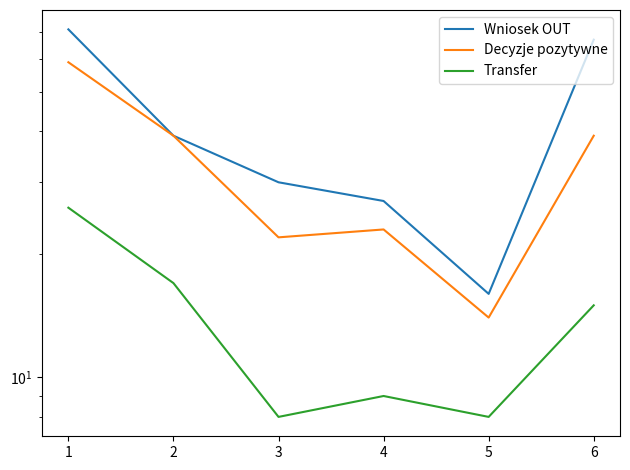

How many data points in Transfer are above 15?

2